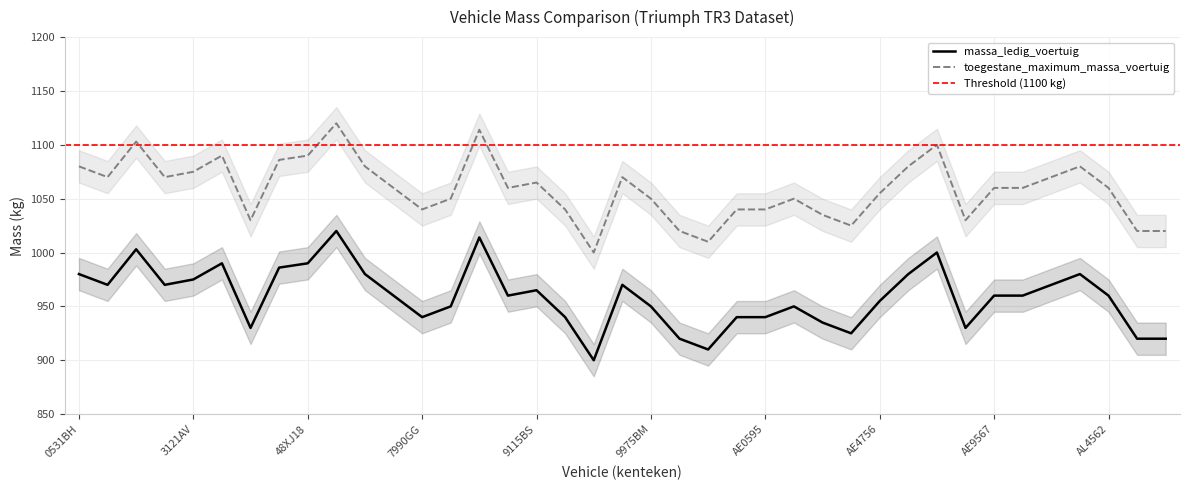

In massa_ledig_voertuig, how many points are lower than both neighbors (excluding endpoints)?

9